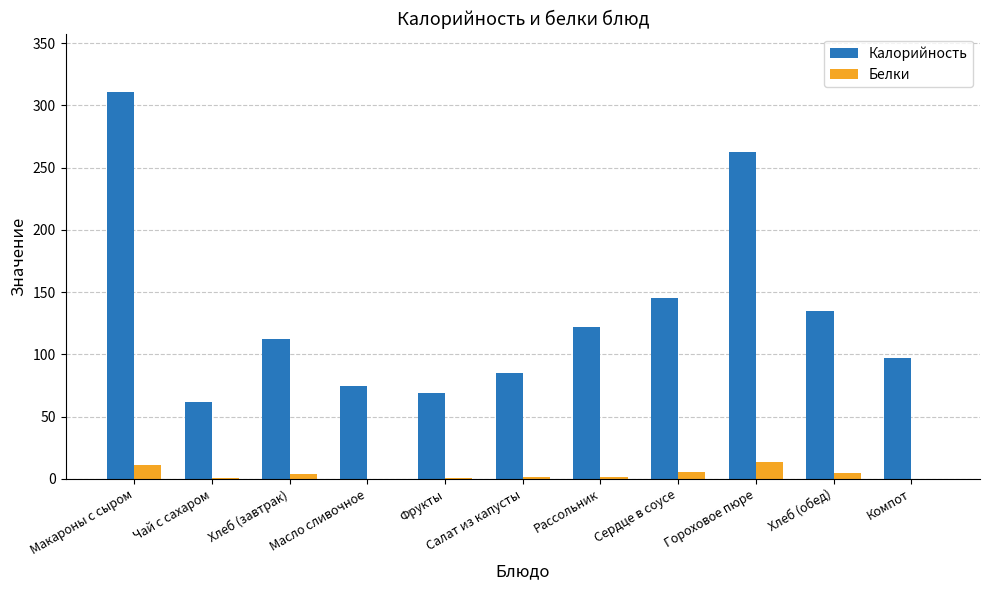

What is the total value across all series at Компот?

97.3